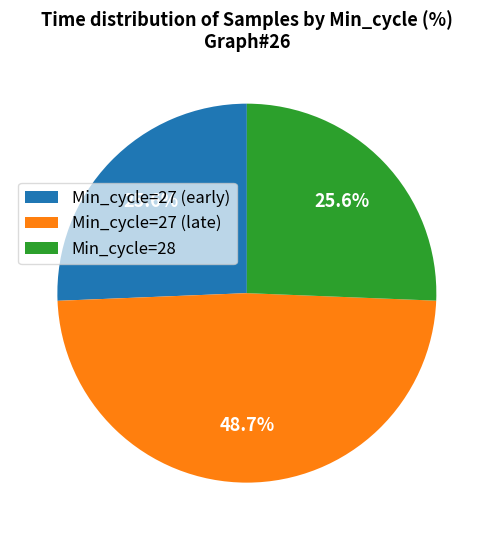

Between Min_cycle=28 and Min_cycle=27 (late), which is larger?

Min_cycle=27 (late)